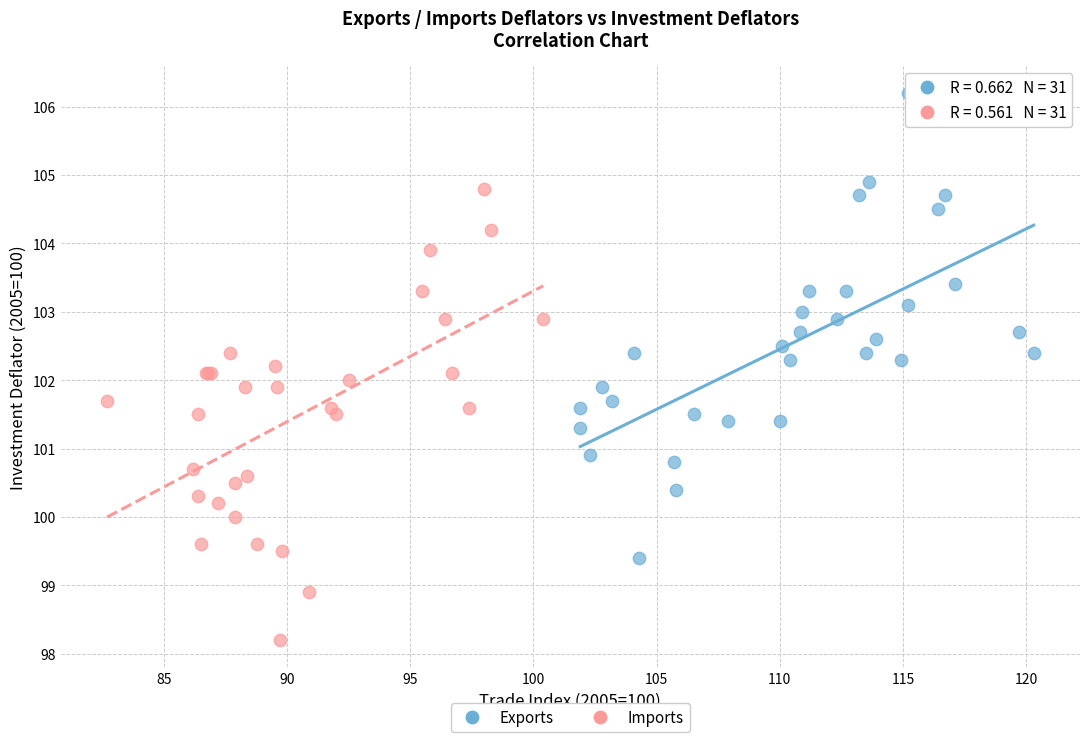

Which series contains the lowest Y value?

Imports